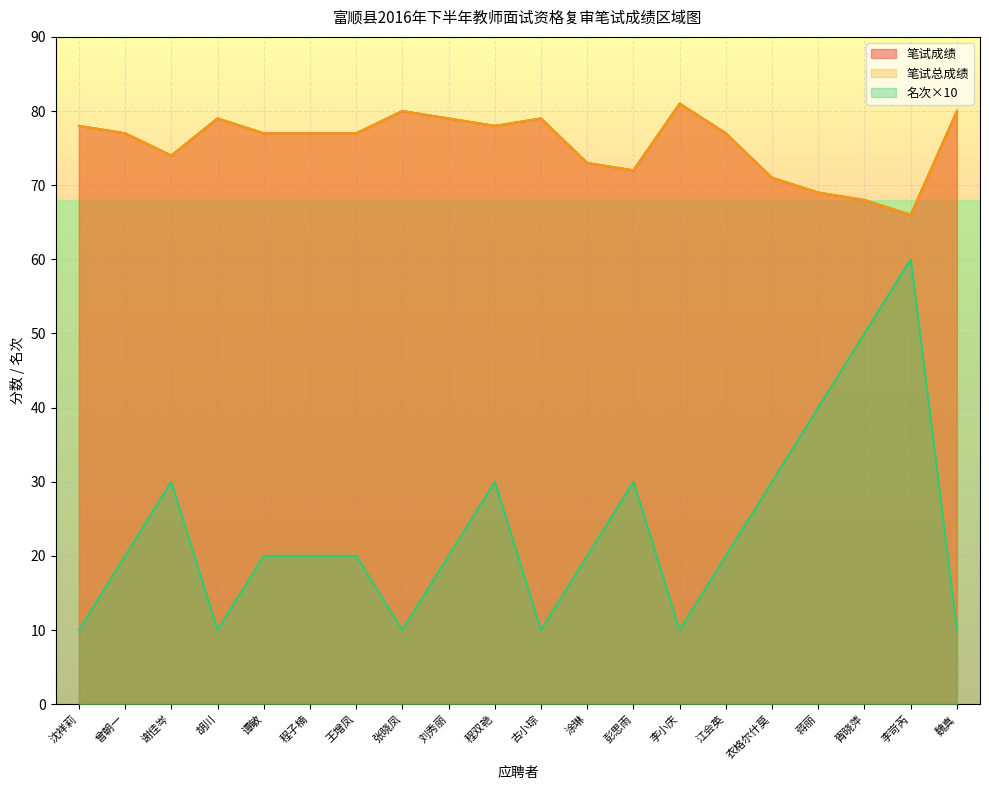

At which category does 笔试成绩 reach its first local peak?

胡川